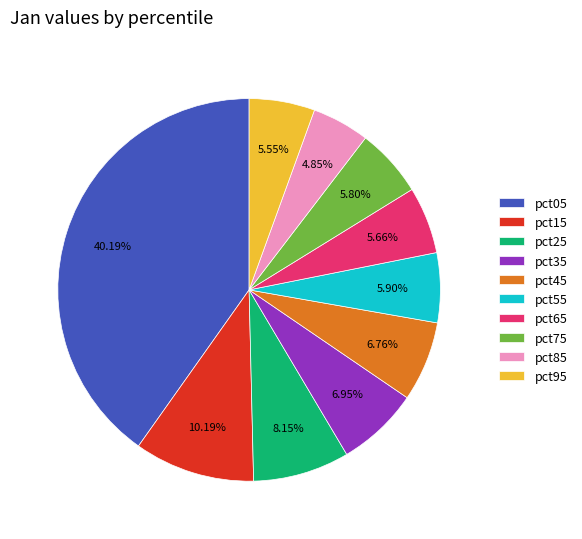

To the nearest percent, what is the combined percentage of pct15 and pct95?

16%